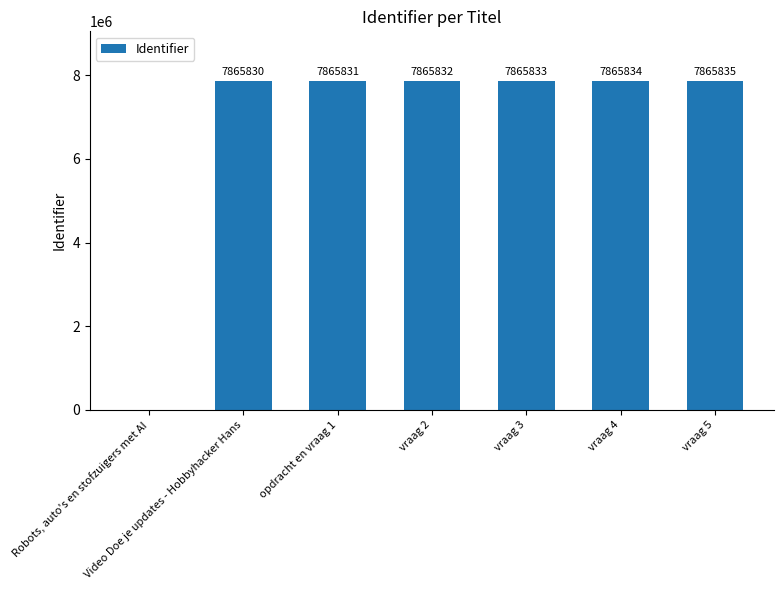

What is the maximum value shown in the chart?

7865835